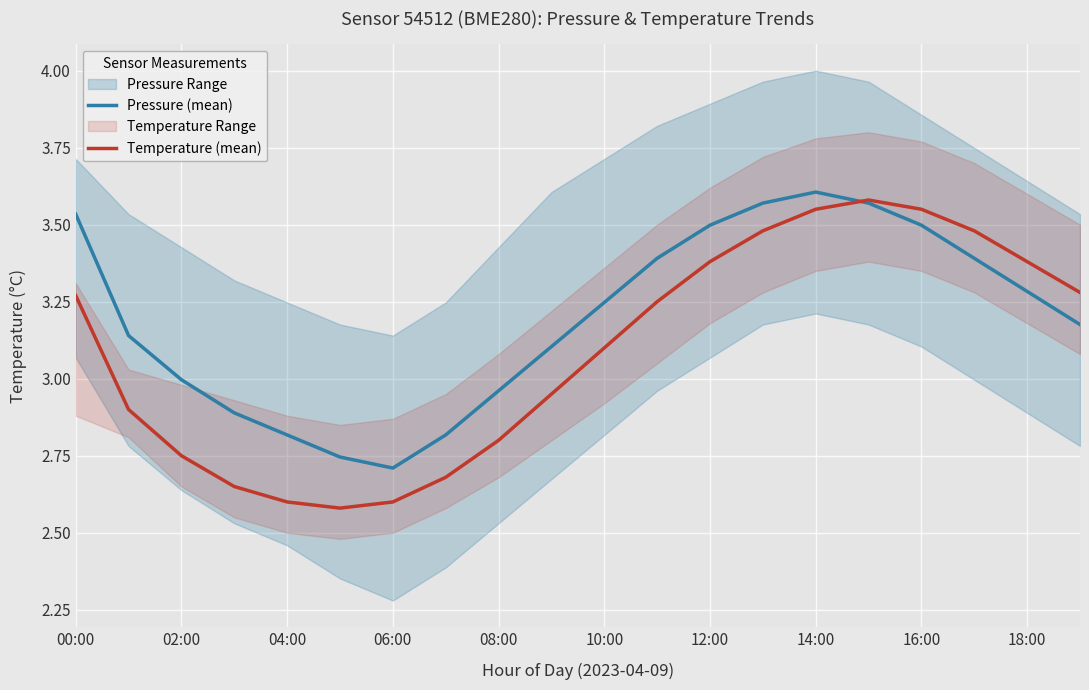

What is the difference between the second highest and second lowest values in the Temperature (mean) series?

0.9